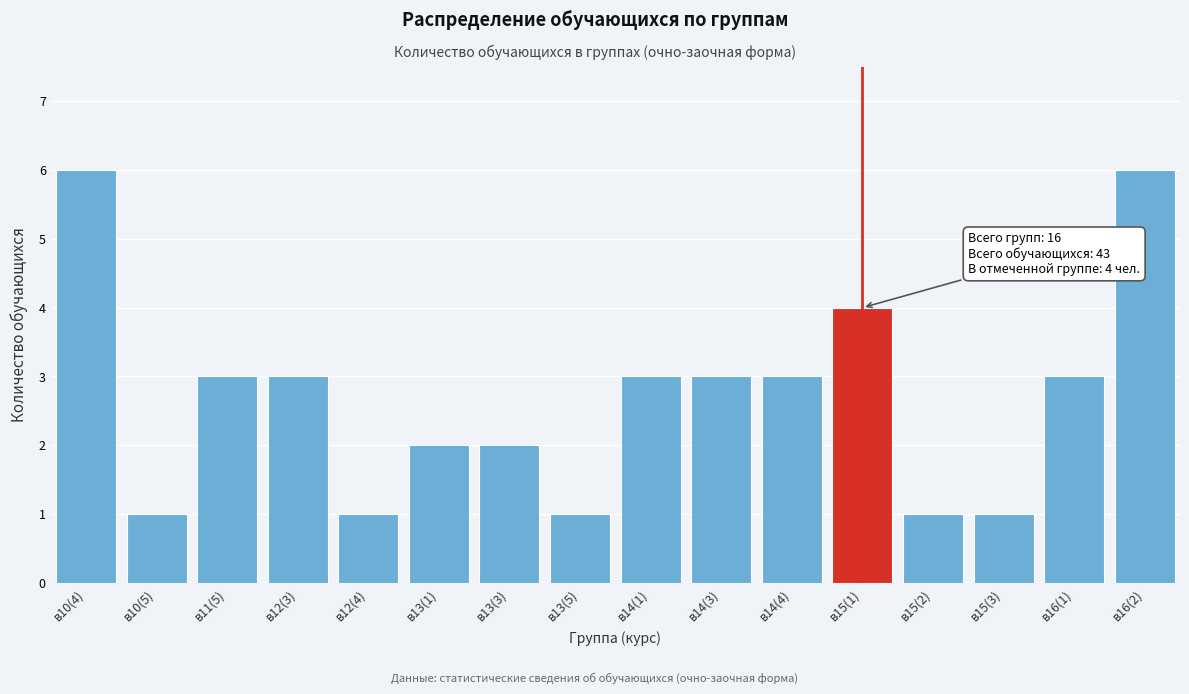

Reading left to right, extract all data points from this chart.

в10(4)=6	в10(5)=1	в11(5)=3	в12(3)=3	в12(4)=1	в13(1)=2	в13(3)=2	в13(5)=1	в14(1)=3	в14(3)=3	в14(4)=3	в15(1)=4	в15(2)=1	в15(3)=1	в16(1)=3	в16(2)=6